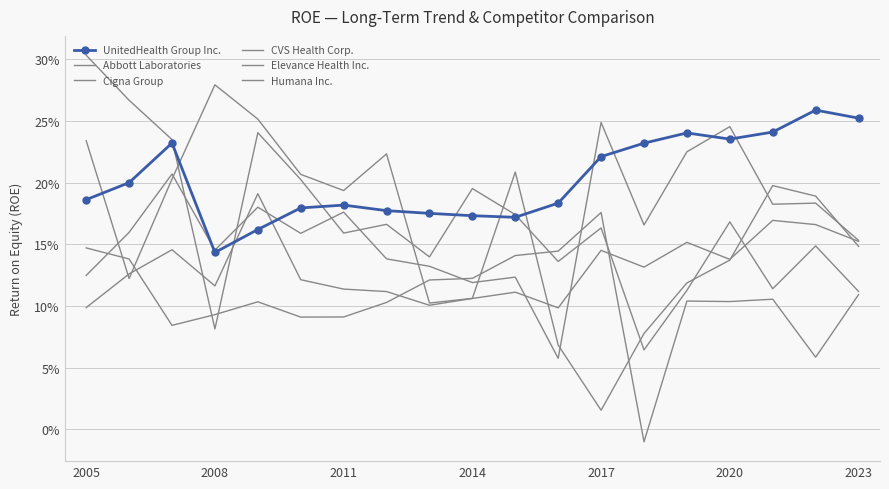

Reading right to left, extract all data points from this chart.

UnitedHealth Group Inc.: 0.3	0.3	0.2	0.2	0.2	0.2	0.2	0.2	0.2	0.2	0.2	0.2	0.2	0.2	0.2	0.1	0.2	0.2	0.2
Abbott Laboratories: 0.1	0.2	0.2	0.1	0.1	0.1	0.0	0.1	0.2	0.1	0.1	0.2	0.2	0.2	0.3	0.3	0.2	0.1	0.2
Cigna Group: 0.1	0.1	0.1	0.2	0.1	0.1	0.2	0.1	0.2	0.2	0.1	0.2	0.2	0.2	0.2	0.1	0.2	0.3	0.3
CVS Health Corp.: 0.1	0.1	0.1	0.1	0.1	-0.0	0.2	0.1	0.1	0.1	0.1	0.1	0.1	0.1	0.1	0.1	0.1	0.1	0.1
Elevance Health Inc.: 0.2	0.2	0.2	0.1	0.2	0.1	0.1	0.1	0.1	0.1	0.1	0.1	0.1	0.1	0.2	0.1	0.1	0.1	0.1
Humana Inc.: 0.2	0.2	0.2	0.2	0.2	0.2	0.2	0.1	0.1	0.1	0.1	0.1	0.2	0.2	0.2	0.1	0.2	0.2	0.1